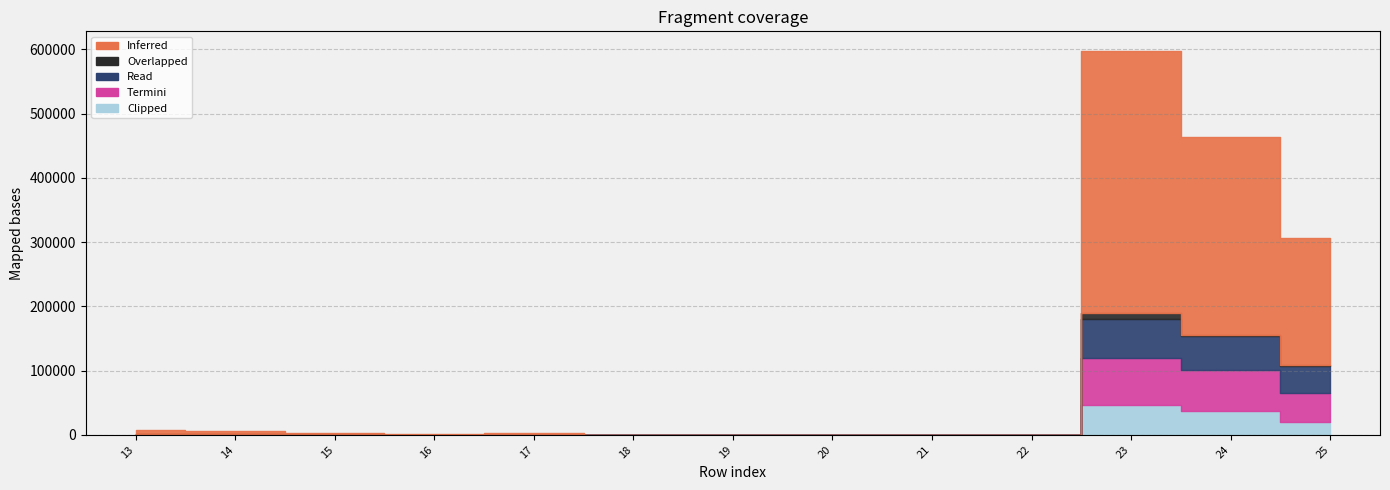

What is the sum of all Overlapped values?

13798